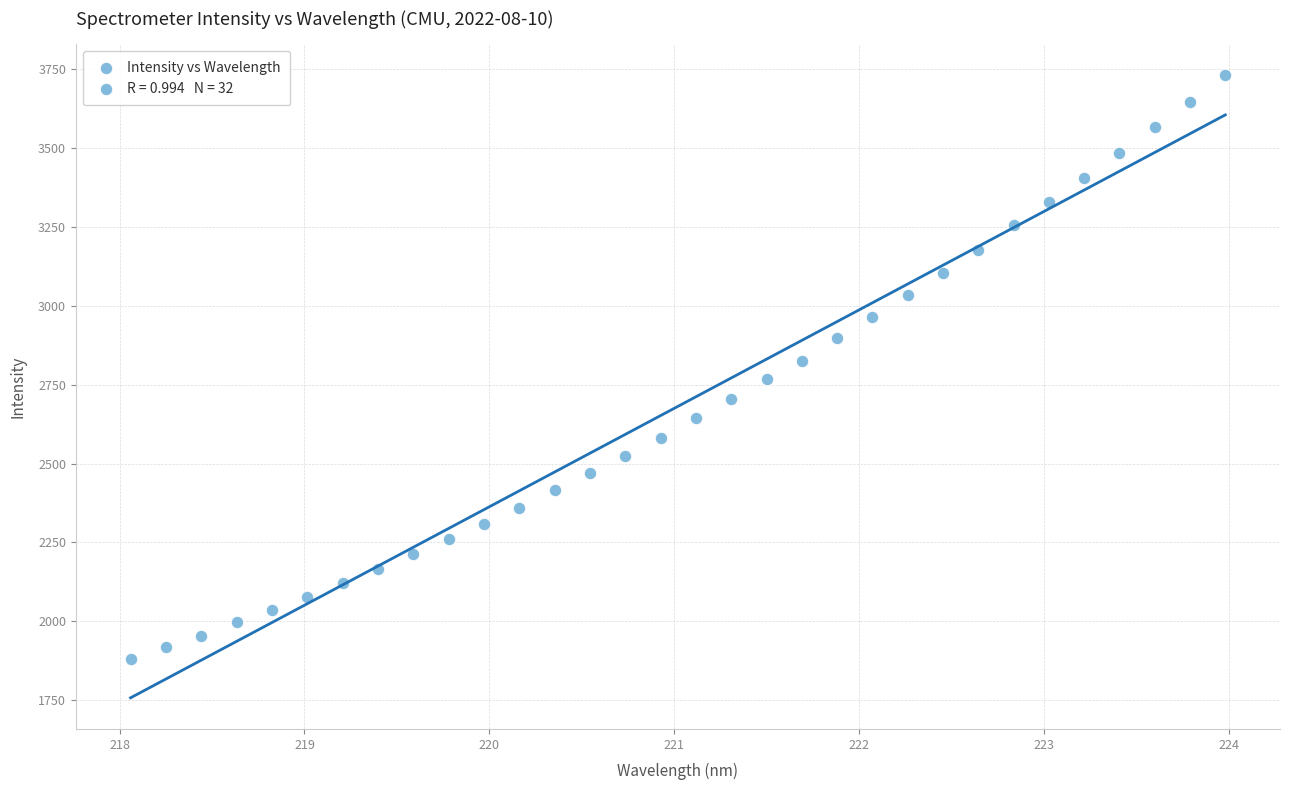

What is the range of X values (max minus min)?

5.9